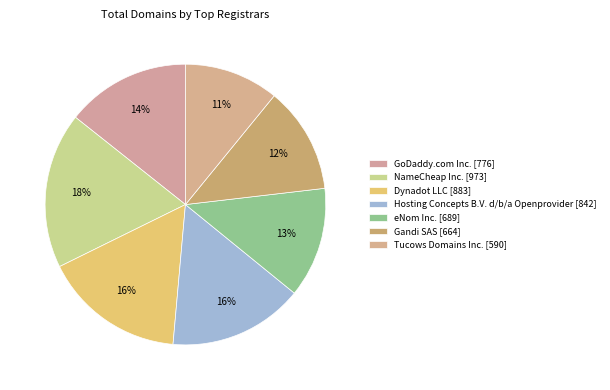

What percentage do Dynadot LLC and NameCheap Inc. together represent?

34.3%